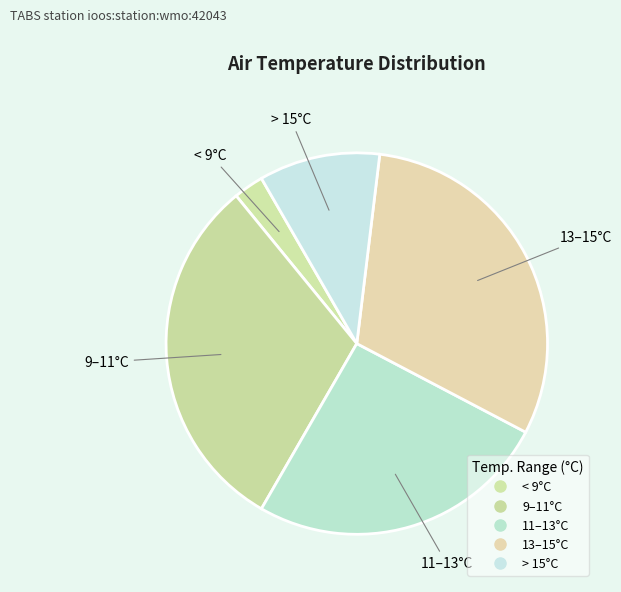

How many segments does this pie chart have?

5